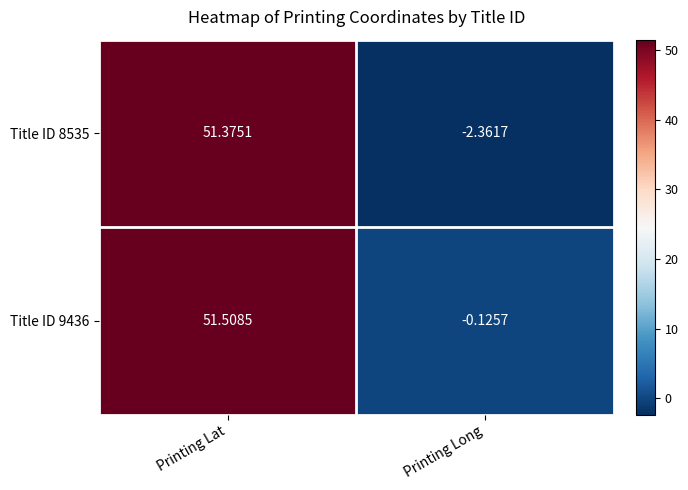

What is the greatest value displayed?

51.5